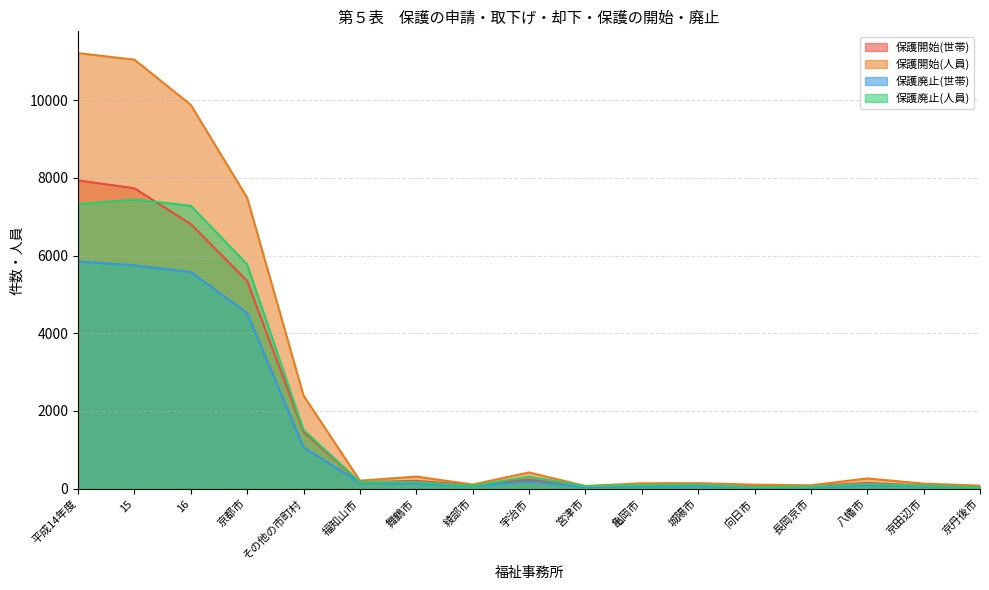

What position from the right is 15?

16